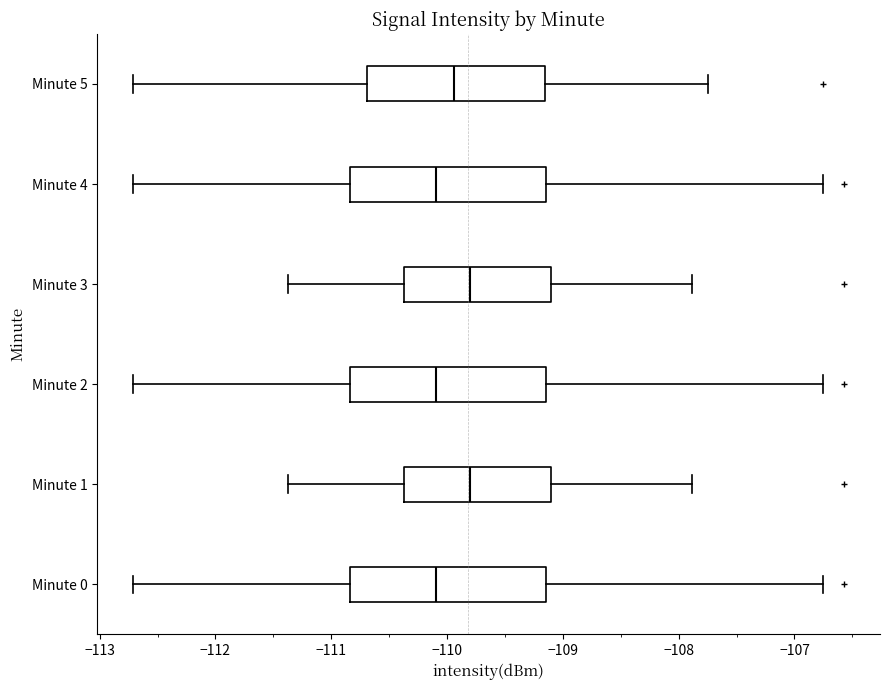

Reading bottom to top, transcribe this box plot: for each box, give where its median line is, the range the box spans, and where its two whiskers end, as read against the x-axis. The values are not printed on the chart, so give them approximately, as read against the axis.

Minute 0: median -110.1, box -110.8 to -109.1, whiskers -112.7 to -106.8
Minute 1: median -109.8, box -110.4 to -109.1, whiskers -111.4 to -107.9
Minute 2: median -110.1, box -110.8 to -109.1, whiskers -112.7 to -106.8
Minute 3: median -109.8, box -110.4 to -109.1, whiskers -111.4 to -107.9
Minute 4: median -110.1, box -110.8 to -109.1, whiskers -112.7 to -106.8
Minute 5: median -109.9, box -110.7 to -109.2, whiskers -112.7 to -107.7